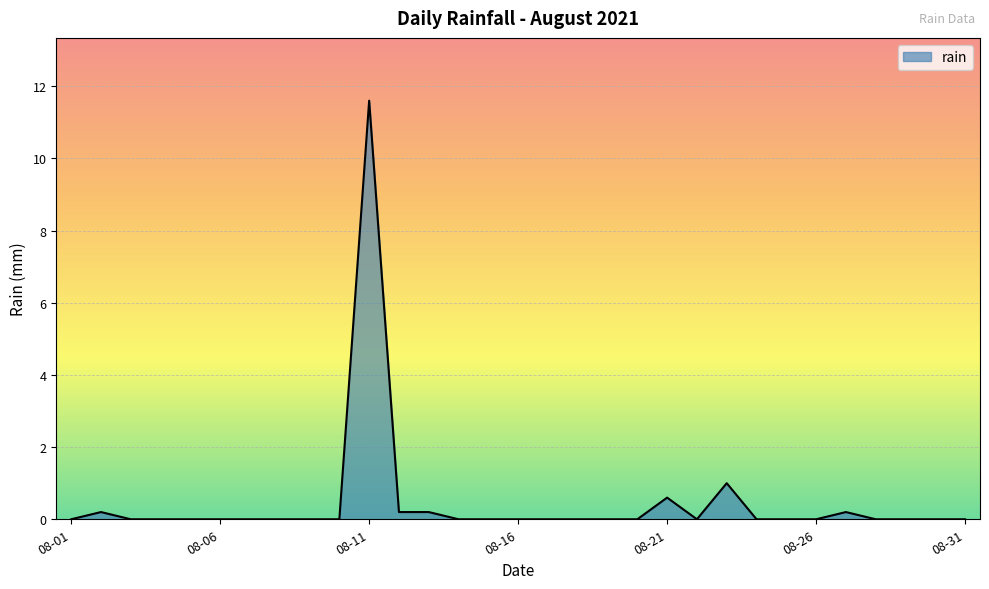

What is the difference between the maximum and minimum values?

11.6